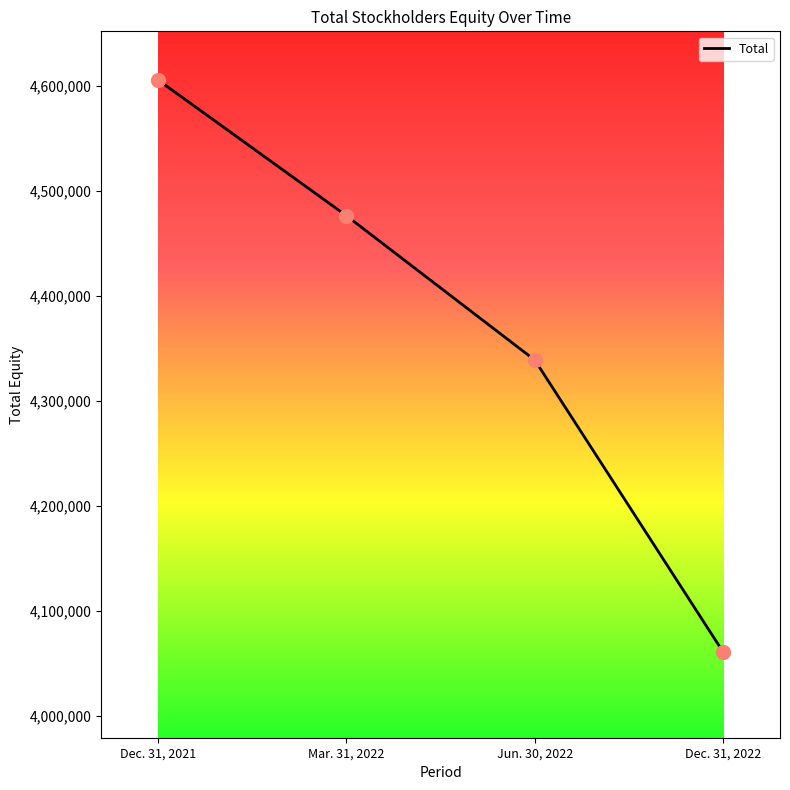

What is the greatest value displayed?

4605696